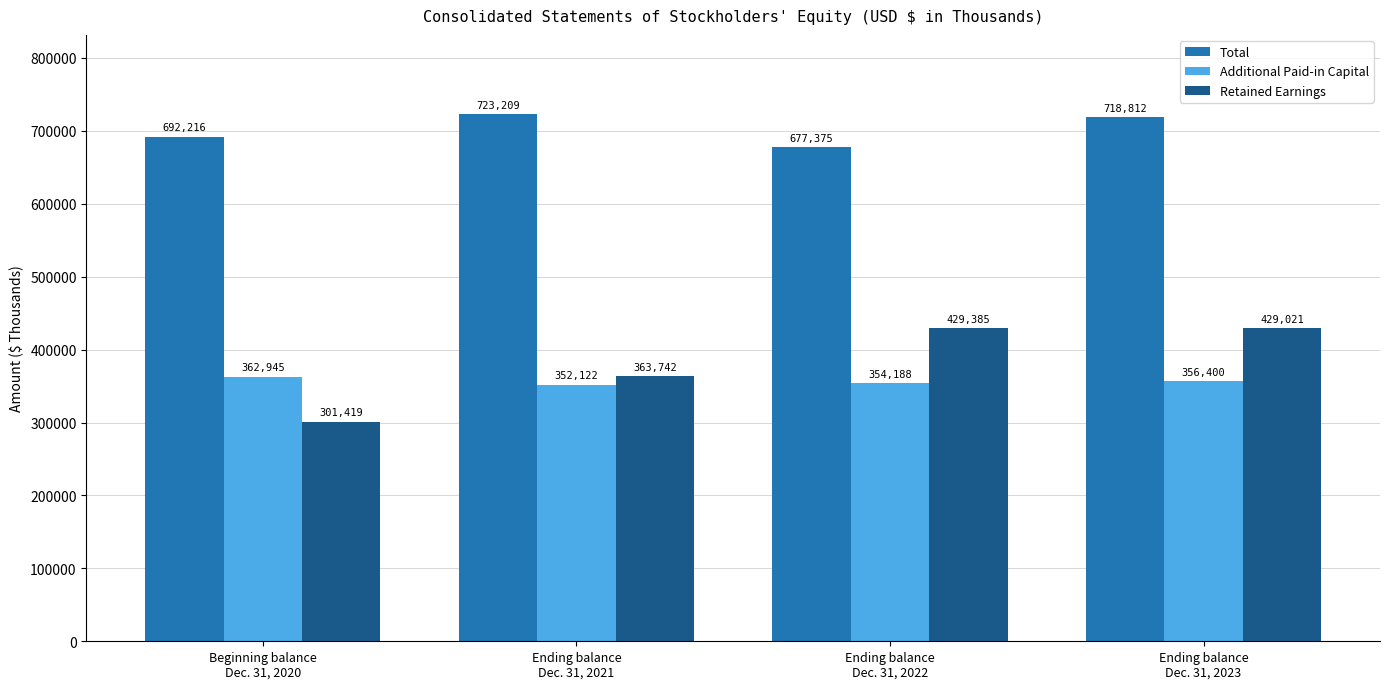

Where does the Total series first go above 718812?

Ending balance
Dec. 31, 2021